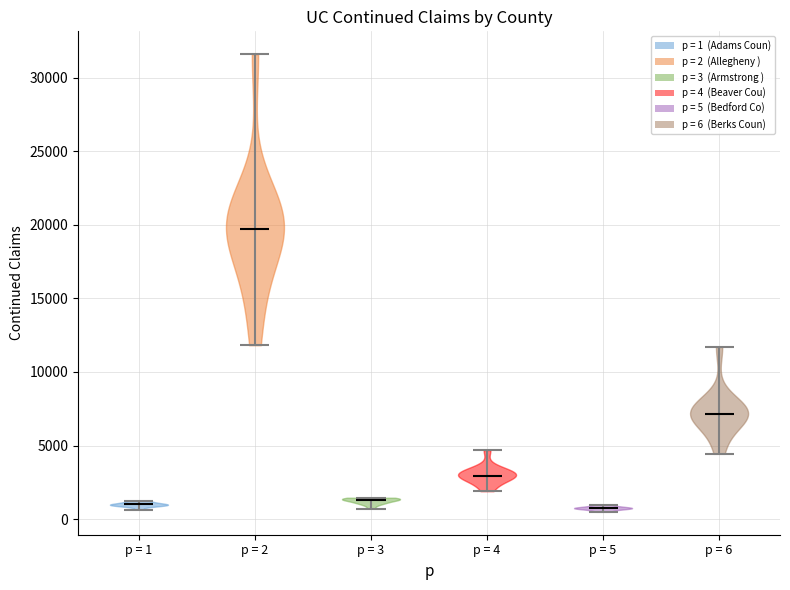

Reading left to right, read every violin against the y-axis: where its median line is, and the lowest and highest points it reaches. The values are not printed on the chart, so give them approximately, as read against the axis.

p = 1: median line 1000, lowest point 500, highest point 1000
p = 2: median line 19500, lowest point 12000, highest point 31500
p = 3: median line 1500, lowest point 500, highest point 1500
p = 4: median line 3000, lowest point 2000, highest point 4500
p = 5: median line 1000, lowest point 500, highest point 1000
p = 6: median line 7000, lowest point 4500, highest point 11500